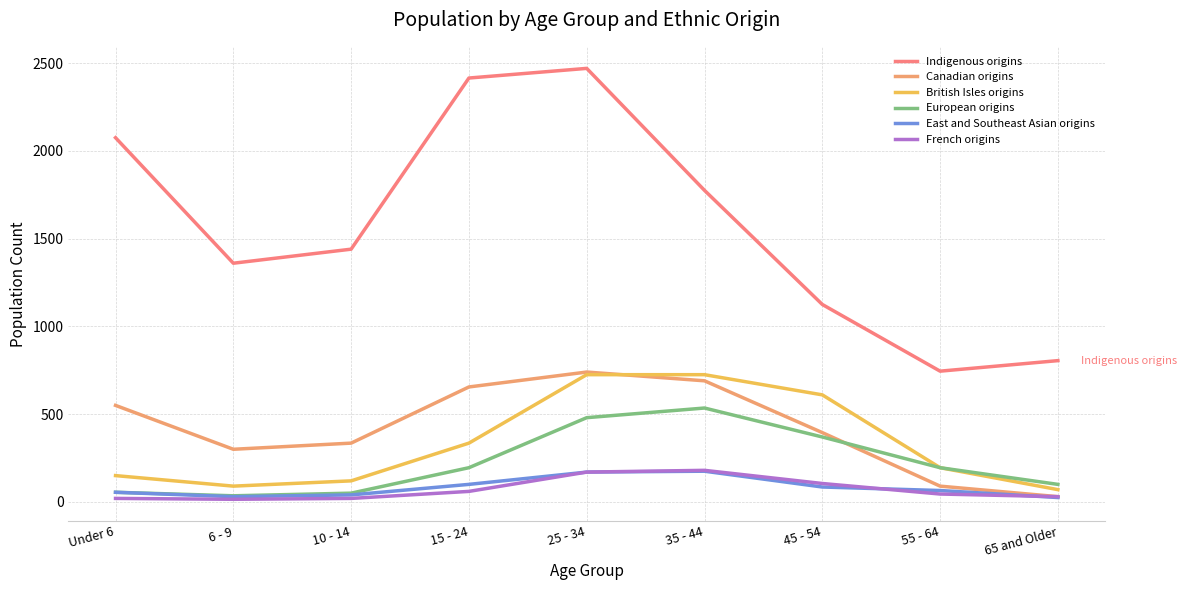

What is the average value of the British Isles origins series?

336